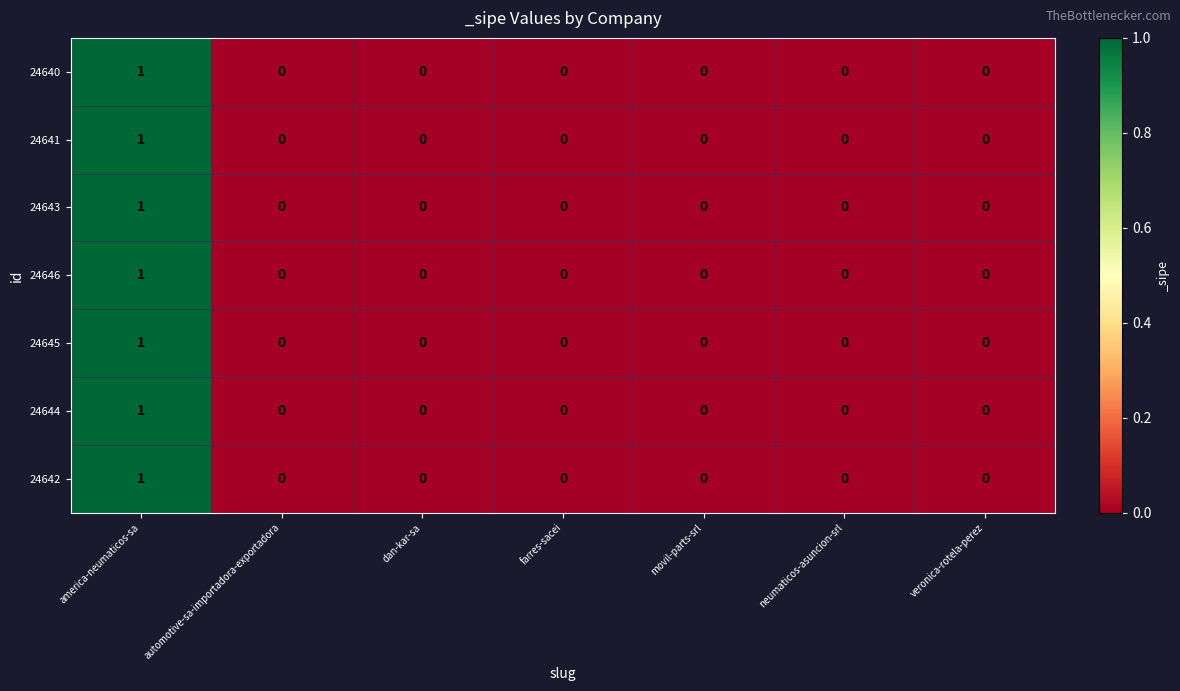

The value of 24645 at america-neumaticos-sa is 1. True or false?

True